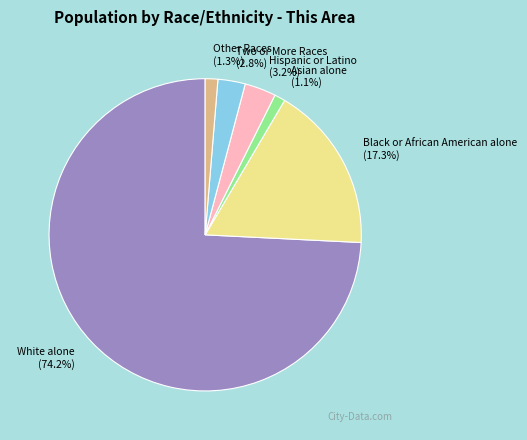

Is there any slice that represents more than half of the pie?

Yes